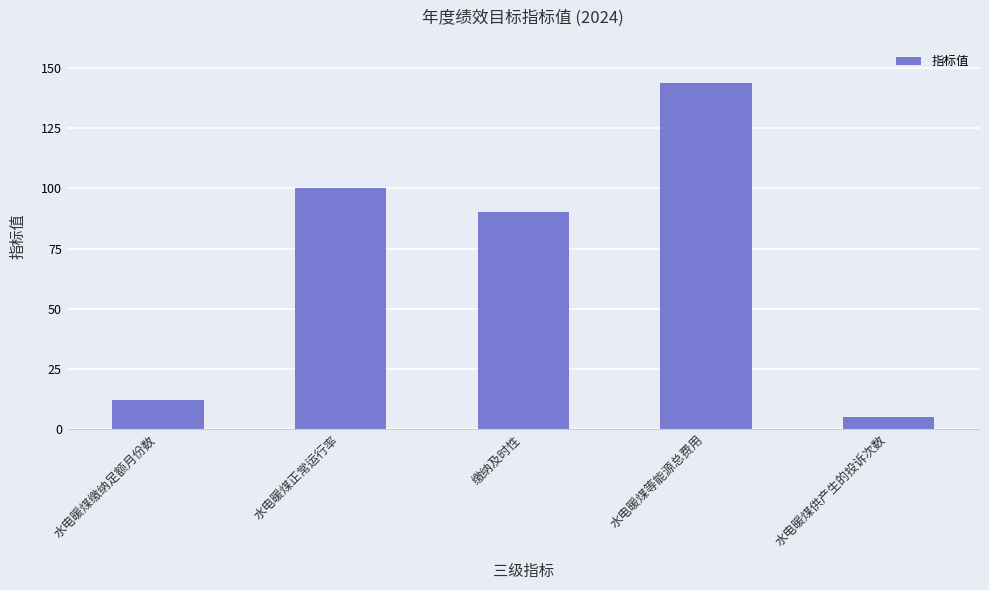

What is the label of the 2nd bar from the right?

水电暖煤等能源总费用